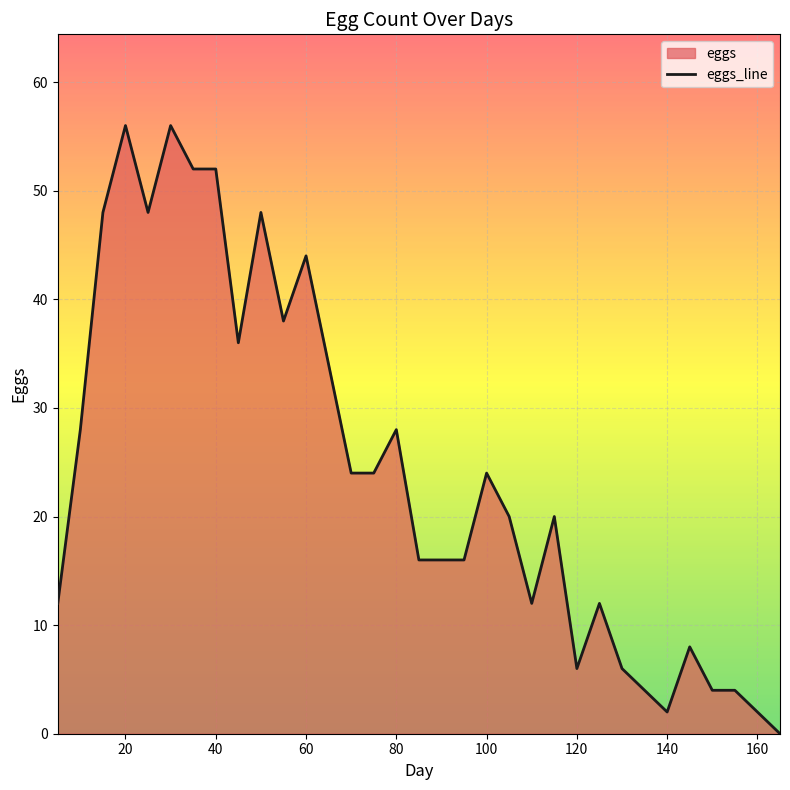

The chart shows a value of 2 at 160. True or false?

True